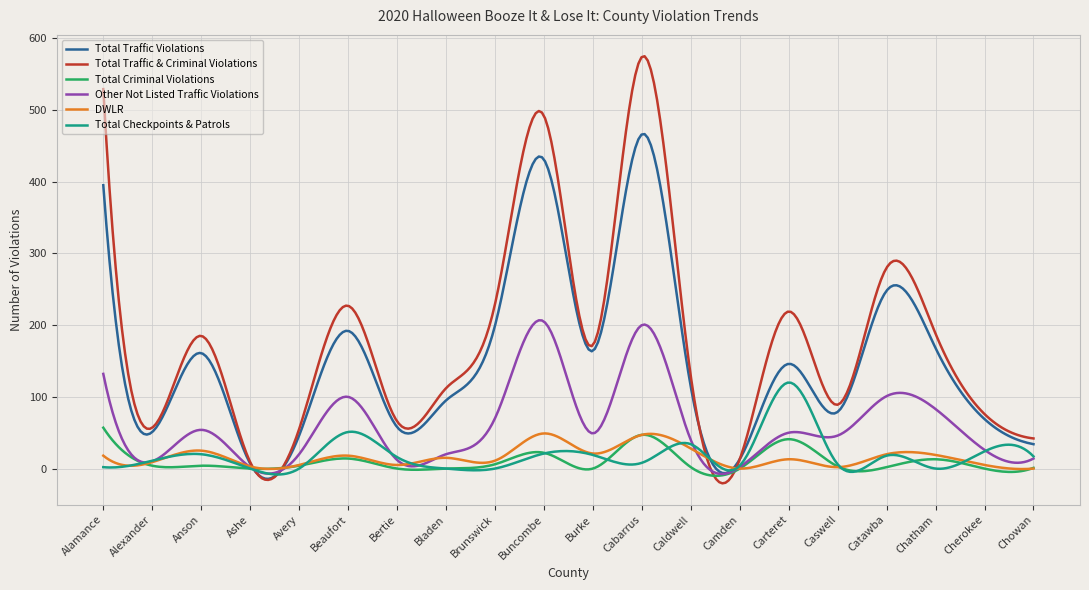

True or false: Total Traffic Violations and Other Not Listed Traffic Violations intersect in this chart.

True